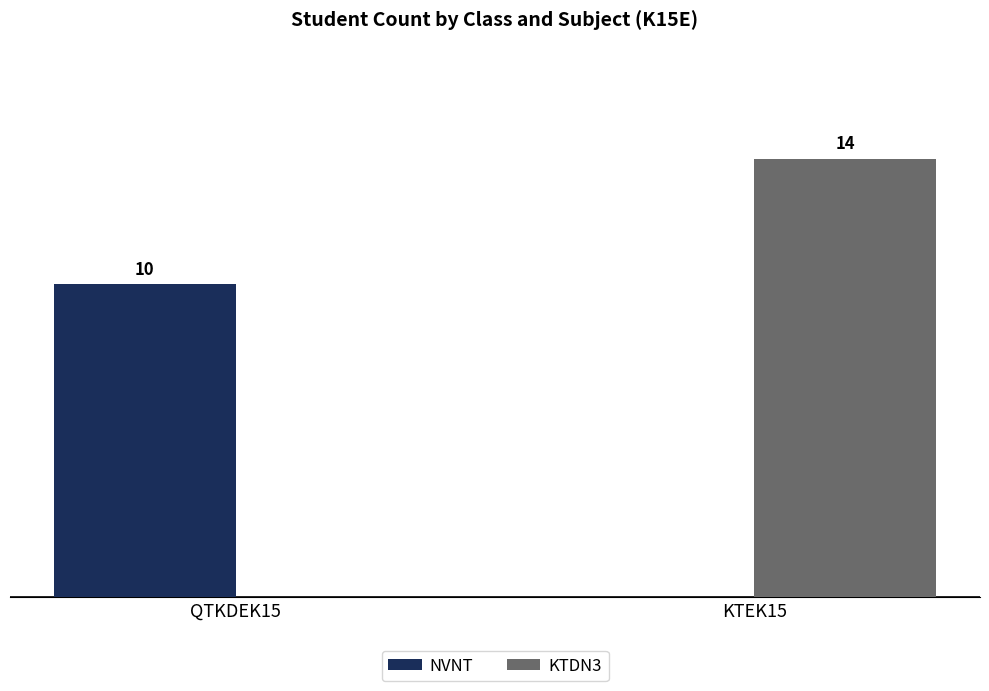

Which series has the largest total across all categories?

KTDN3